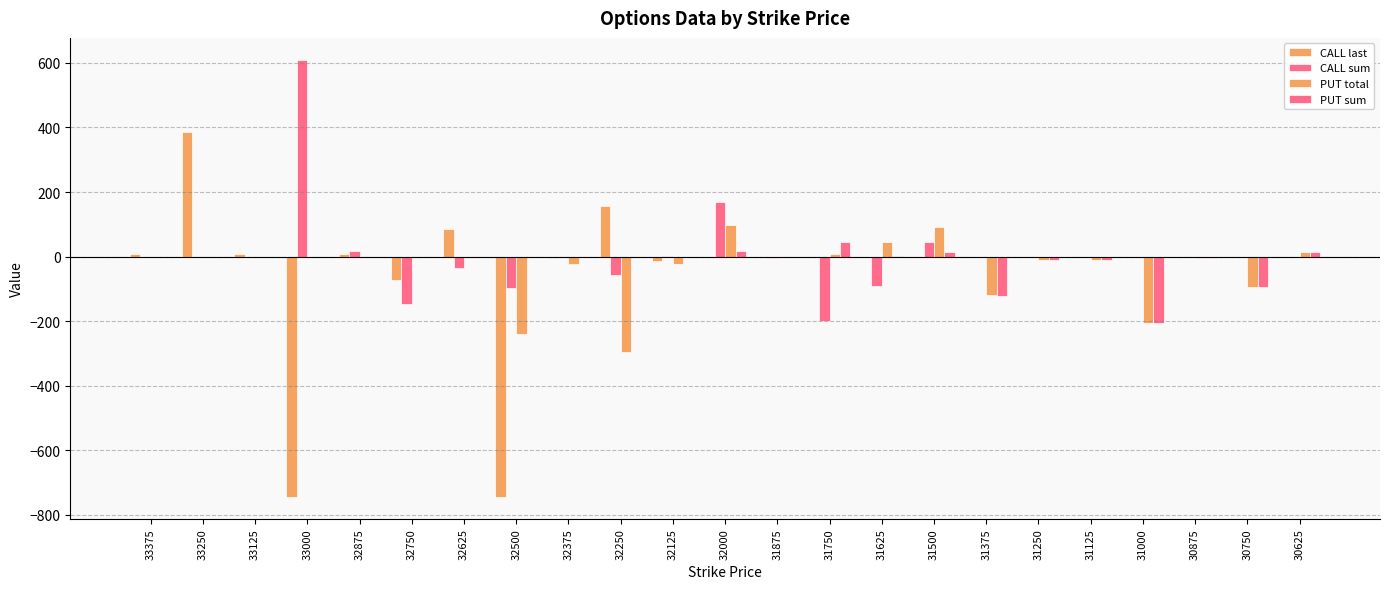

Reading right to left, extract all data points from this chart.

CALL last: 0	0	0	0	0	0	0	0	0	0	0	0	-14	157	-5	-744	84	-74	7	-745	8	385	9
CALL sum: 0	0	0	0	0	0	-1	44	-92	-201	-6	169	1	-56	0	-97	-37	-147	17	610	0	0	0
PUT total: 15	-94	-5	-207	-12	-11	-120	90	44	7	-1	99	-23	-296	-24	-240	0	0	0	0	0	0	0
PUT sum: 15	-94	-5	-207	-12	-11	-122	14	1	44	-3	17	-2	-1	0	0	0	0	0	0	0	0	0